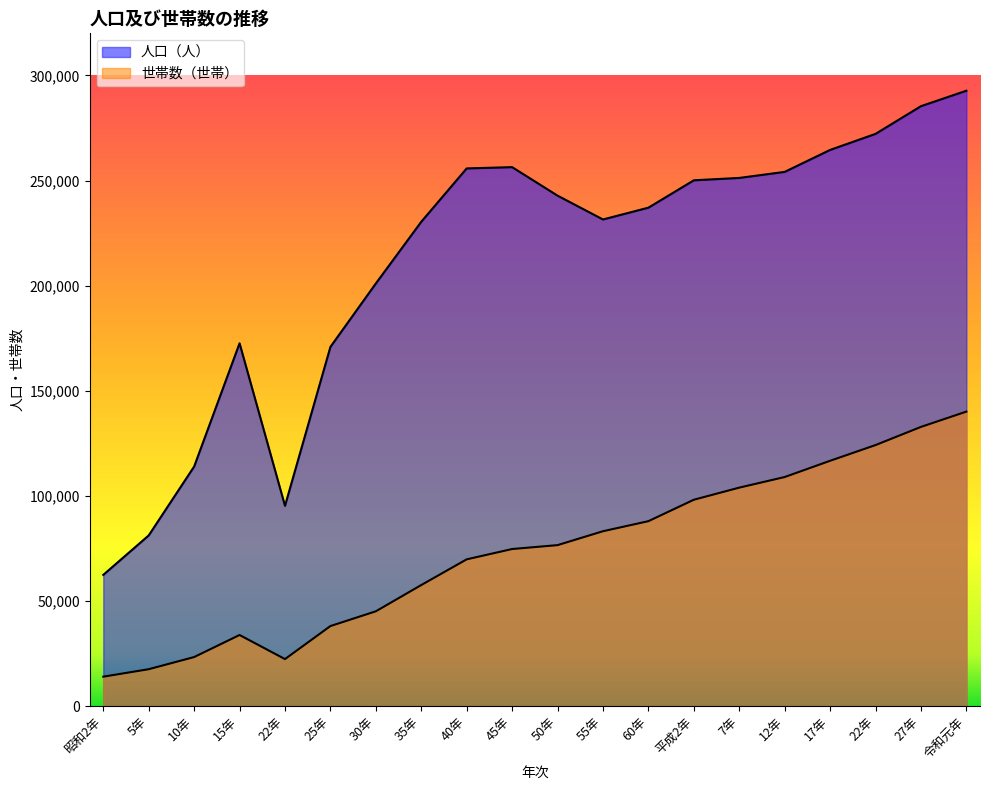

At which label is 世帯数（世帯） closest to 77059?

50年